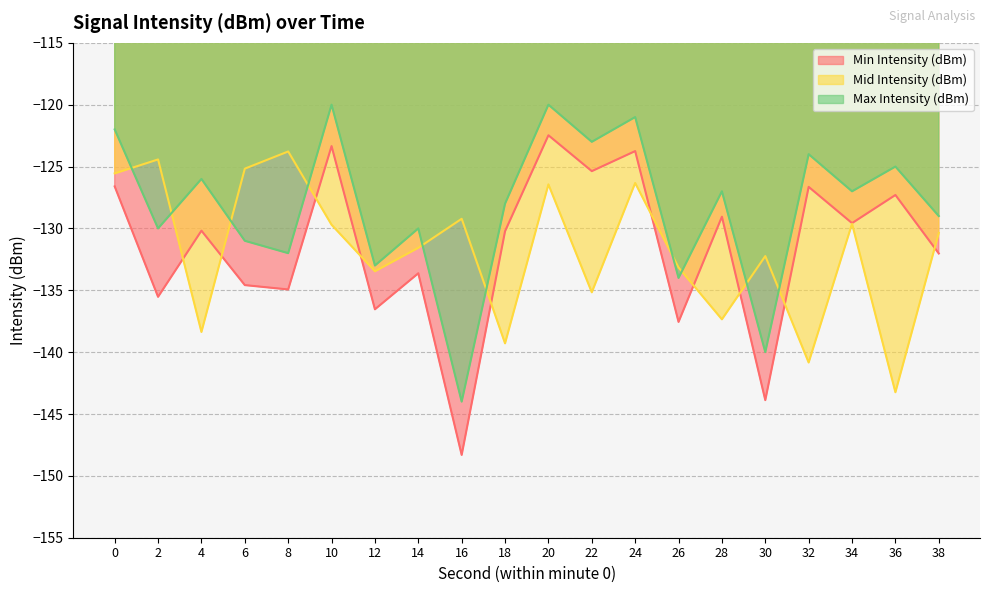

Read the Mid Intensity (dBm) value at 32.

-140.8